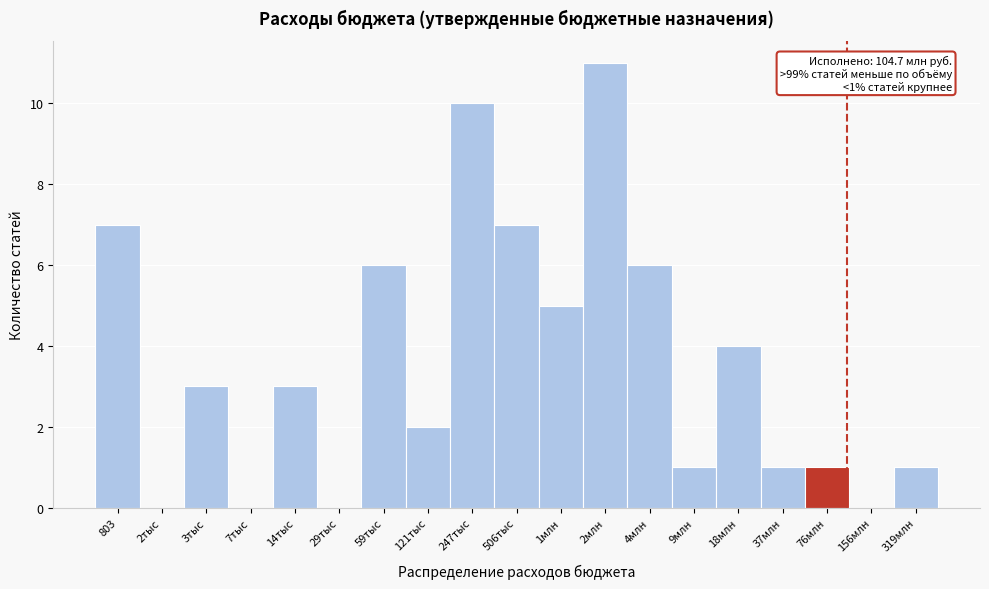

Reading right to left, list all the values displayed in this chart.

319млн=1	156млн=0	76млн=1	37млн=1	18млн=4	9млн=1	4млн=6	2млн=11	1млн=5	506тыс=7	247тыс=10	121тыс=2	59тыс=6	29тыс=0	14тыс=3	7тыс=0	3тыс=3	2тыс=0	803=7